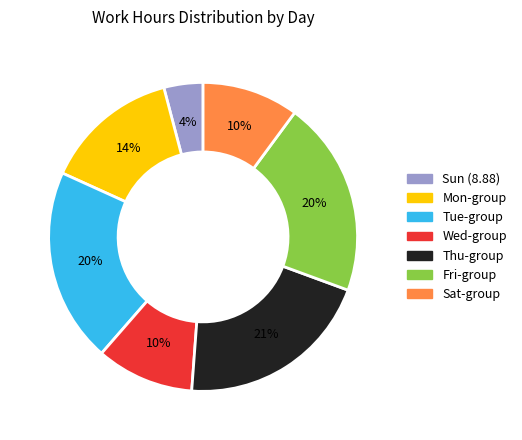

Is there any slice that represents more than half of the pie?

No